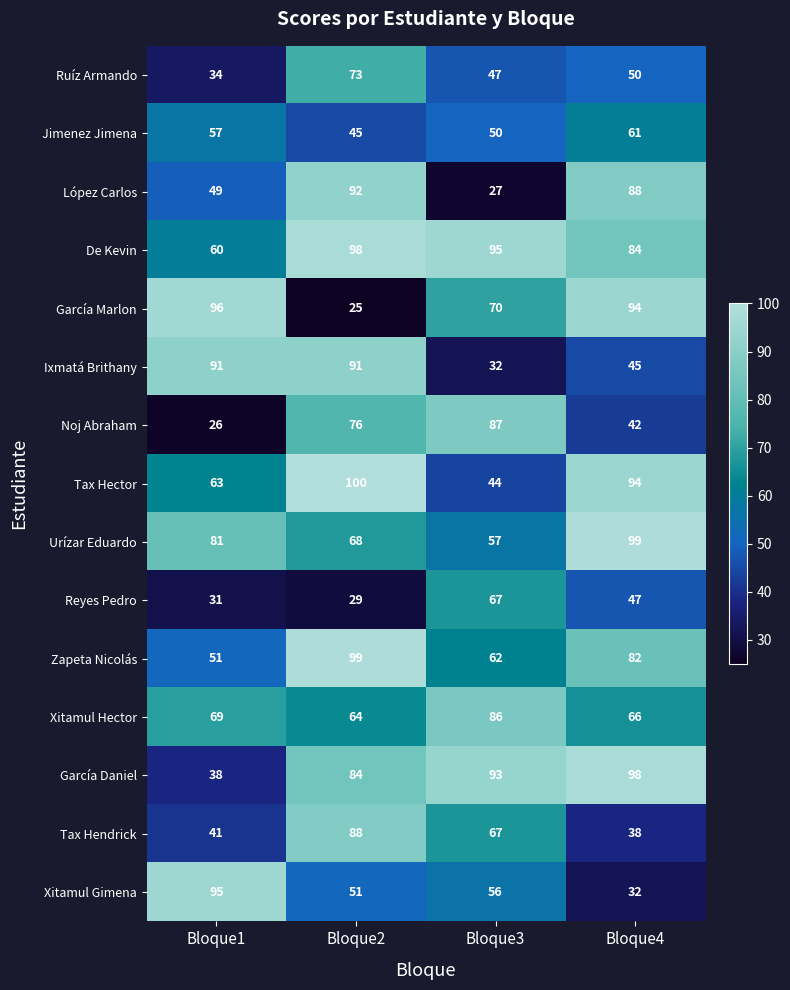

What is the sum of all Tax Hector values?

301